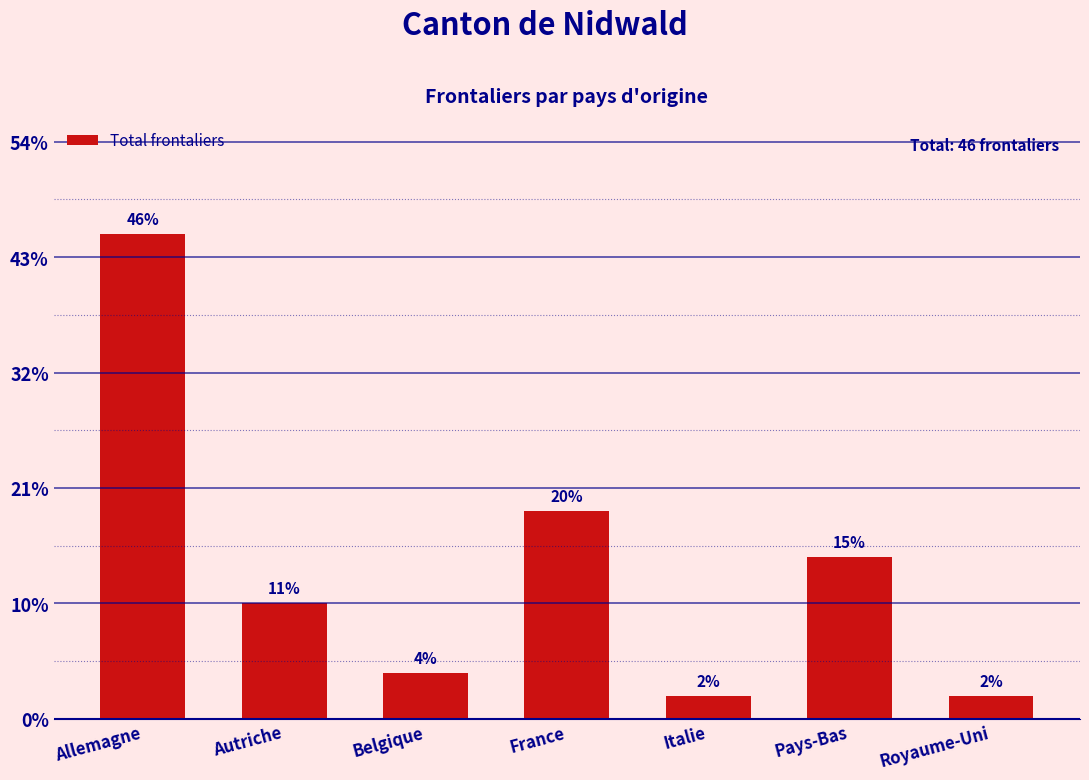

Does the chart contain any negative values?

No